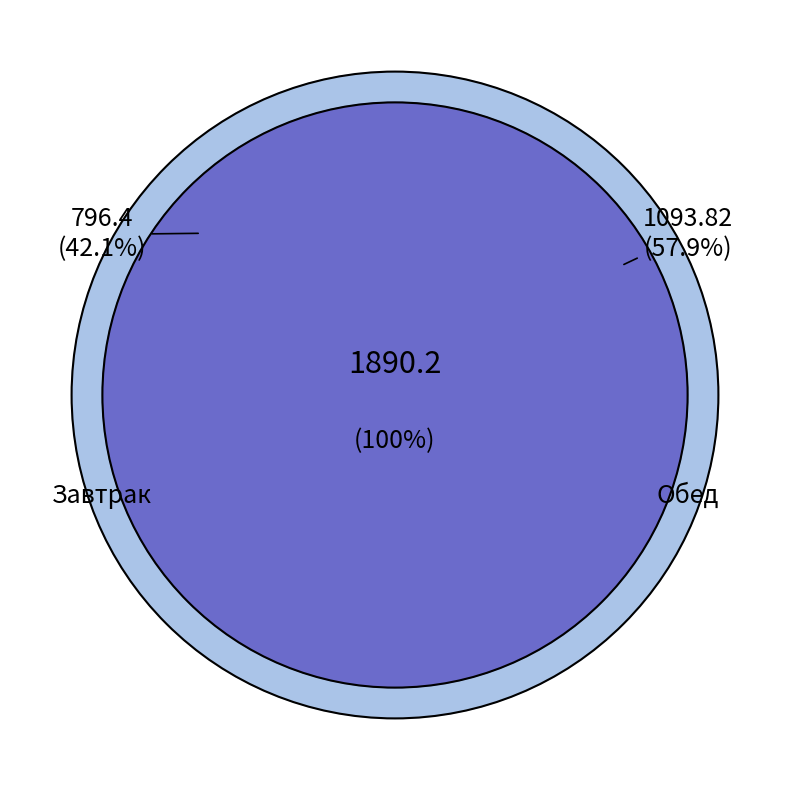

Is Обед the majority of the pie?

Yes